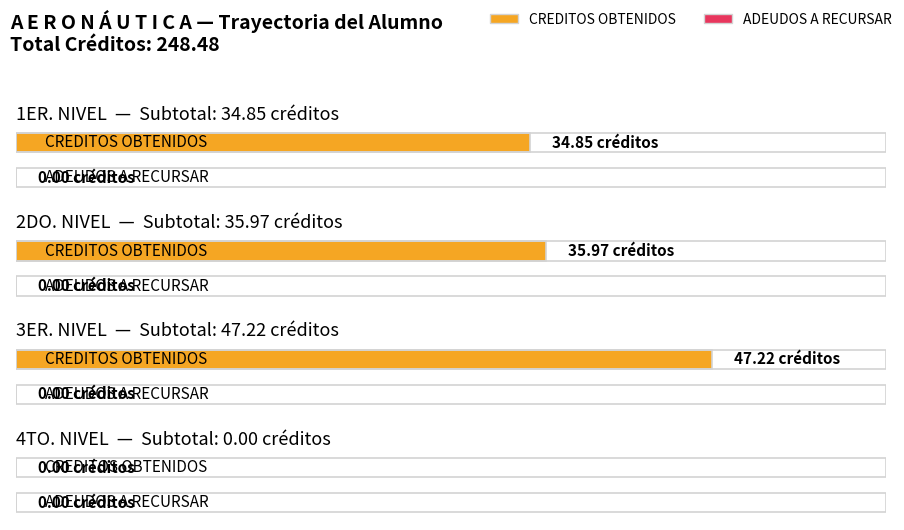

Reading left to right, transcribe all the data shown in this chart.

CREDITOS OBTENIDOS: 1ER. NIVEL=34.9	2DO. NIVEL=36.0	3ER. NIVEL=47.2	4TO. NIVEL=0.0
ADEUDOS A RECURSAR: 1ER. NIVEL=0.0	2DO. NIVEL=0.0	3ER. NIVEL=0.0	4TO. NIVEL=0.0